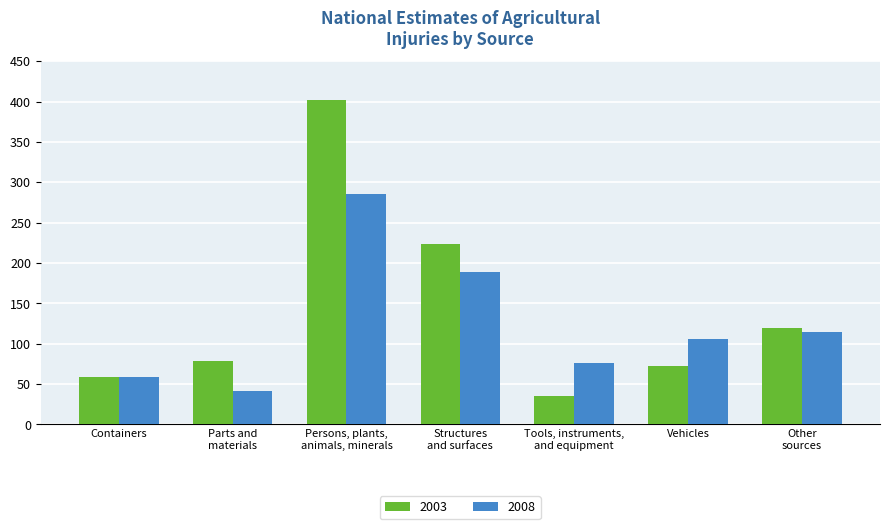

Read the 2008 value at Structures
and surfaces, to the nearest 10.

190